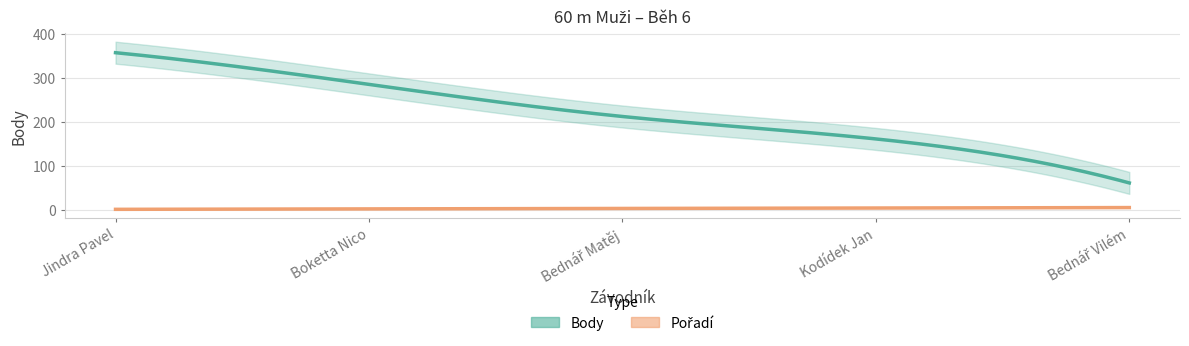

List the series in order of their peak value, lowest first.

Pořadí, Body